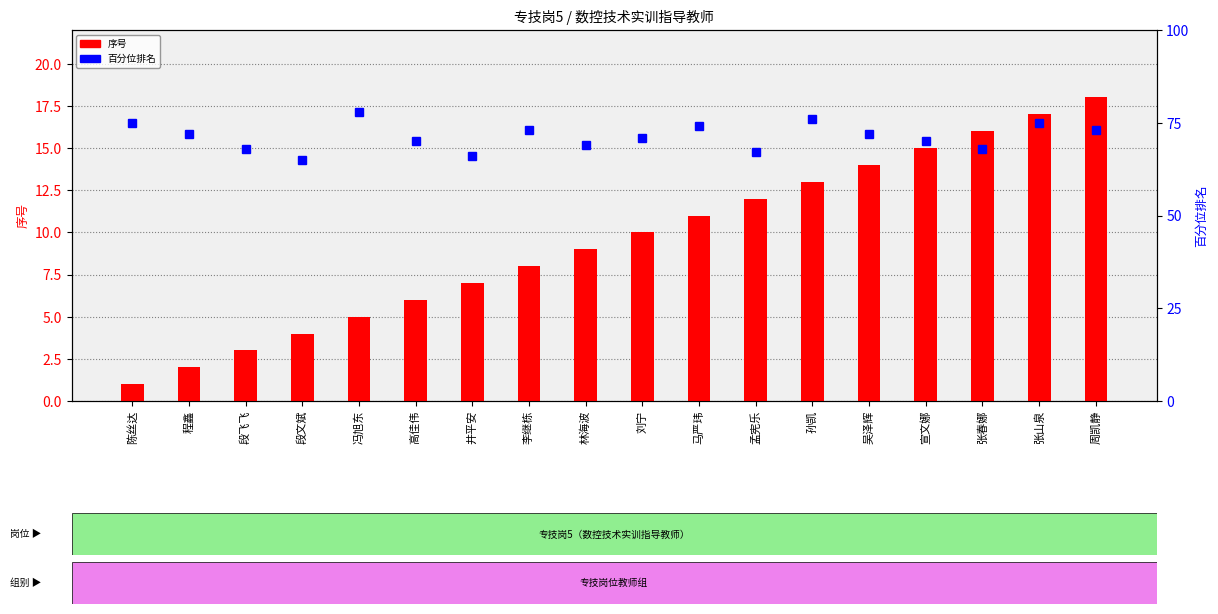

What is the value of the 百分位排名 bar at the 5th from the left?

78